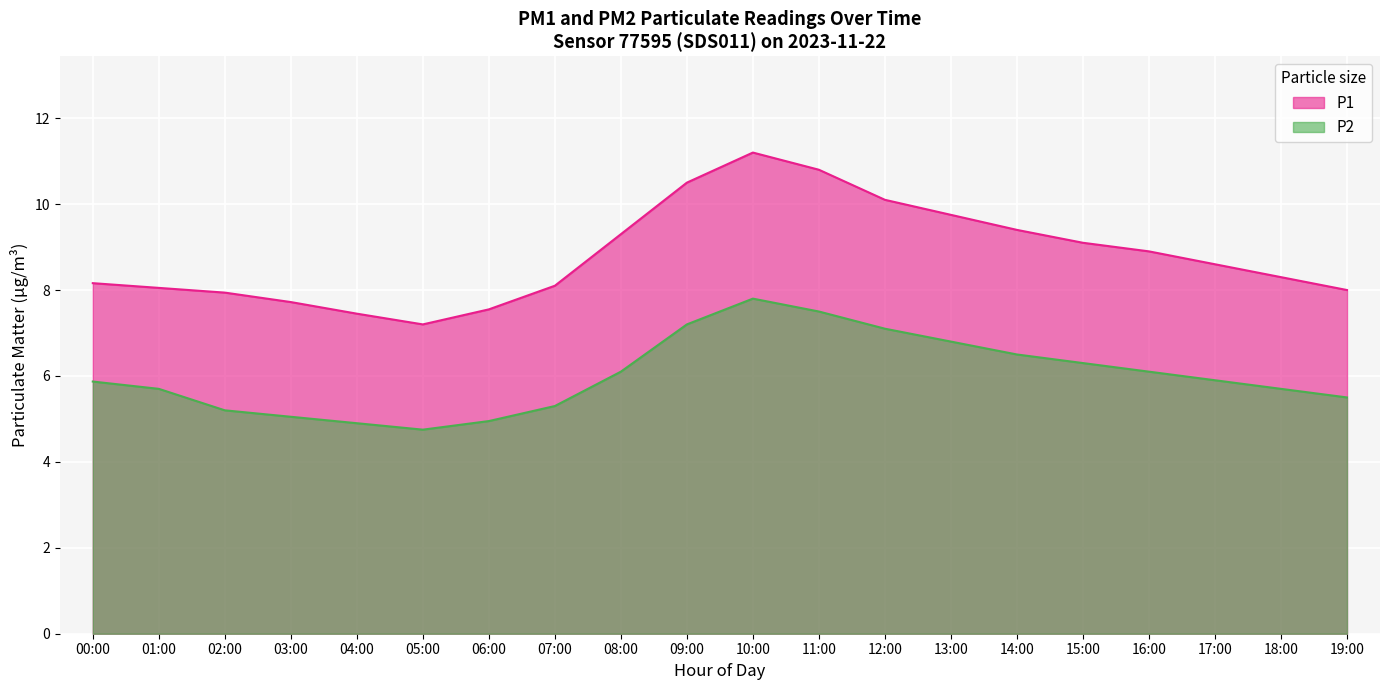

Is it true that P1 equals 8.2 at 00:00?

True